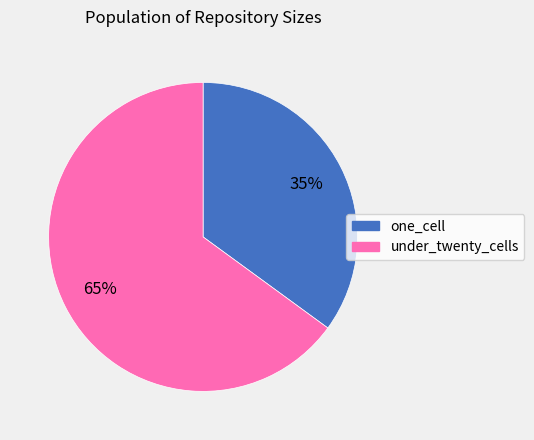

Rank the categories by value from highest to lowest.

under_twenty_cells, one_cell